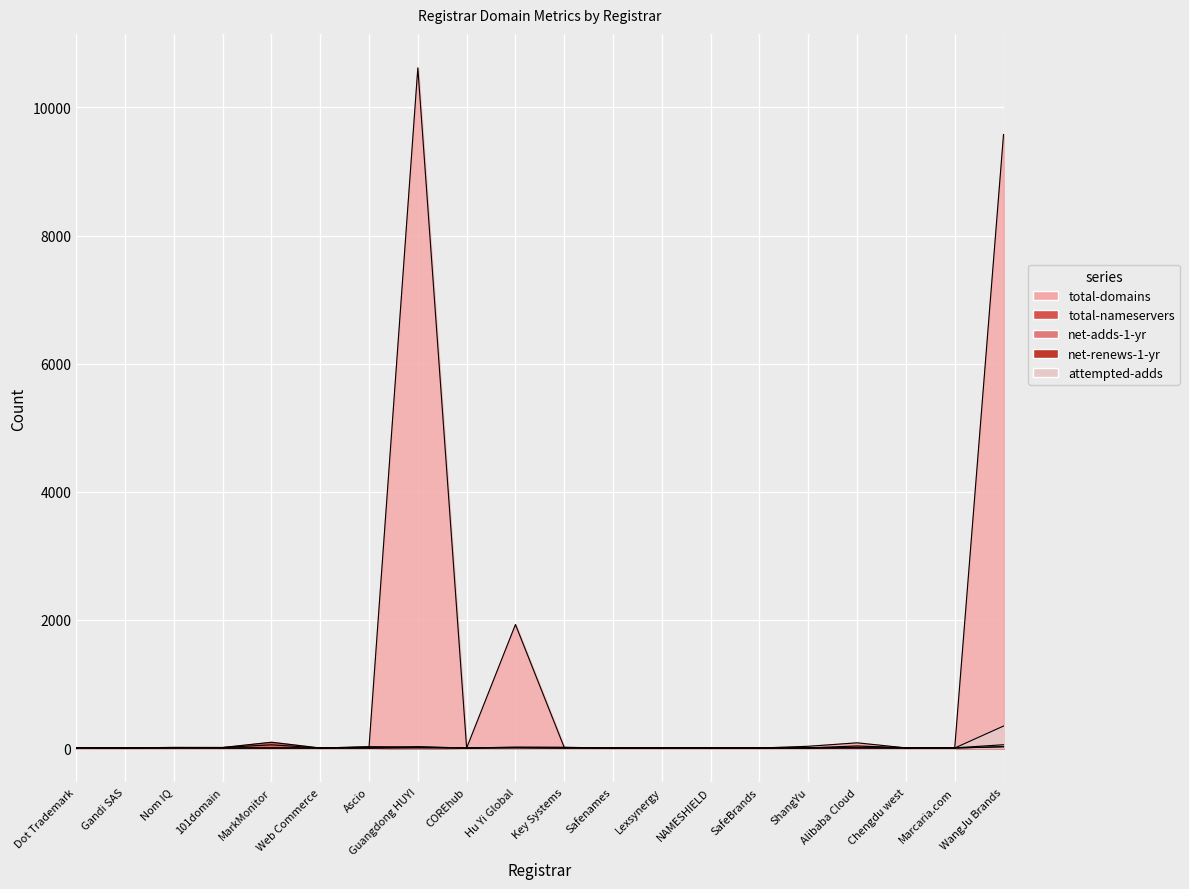

What position from the right is Alibaba Cloud?

4